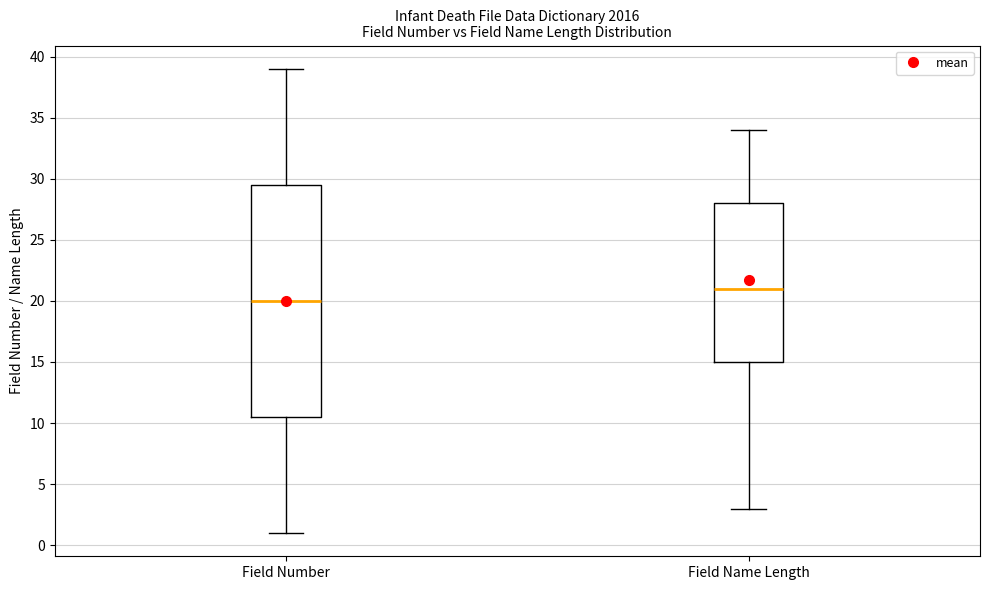

Reading left to right, read every box against the y-axis: the position of its median line, the range the box covers, and the ends of its whiskers. The values are not printed on the chart, so give them approximately, as read against the axis.

Field Number: median 20.0, box 10.5 to 29.5, whiskers 1.0 to 39.0
Field Name Length: median 21.0, box 15.0 to 28.0, whiskers 3.0 to 34.0